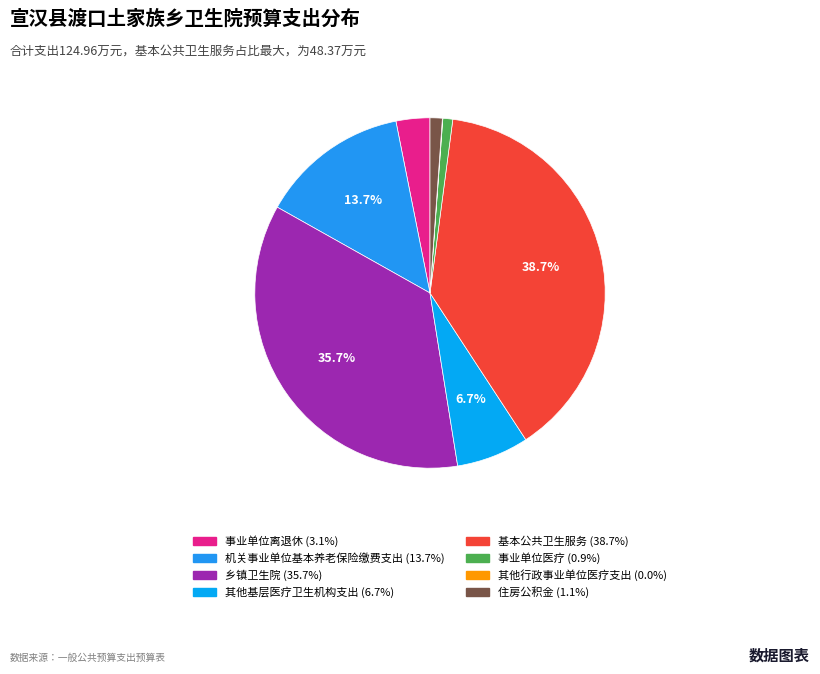

To the nearest percent, what portion does 事业单位离退休 represent?

3%